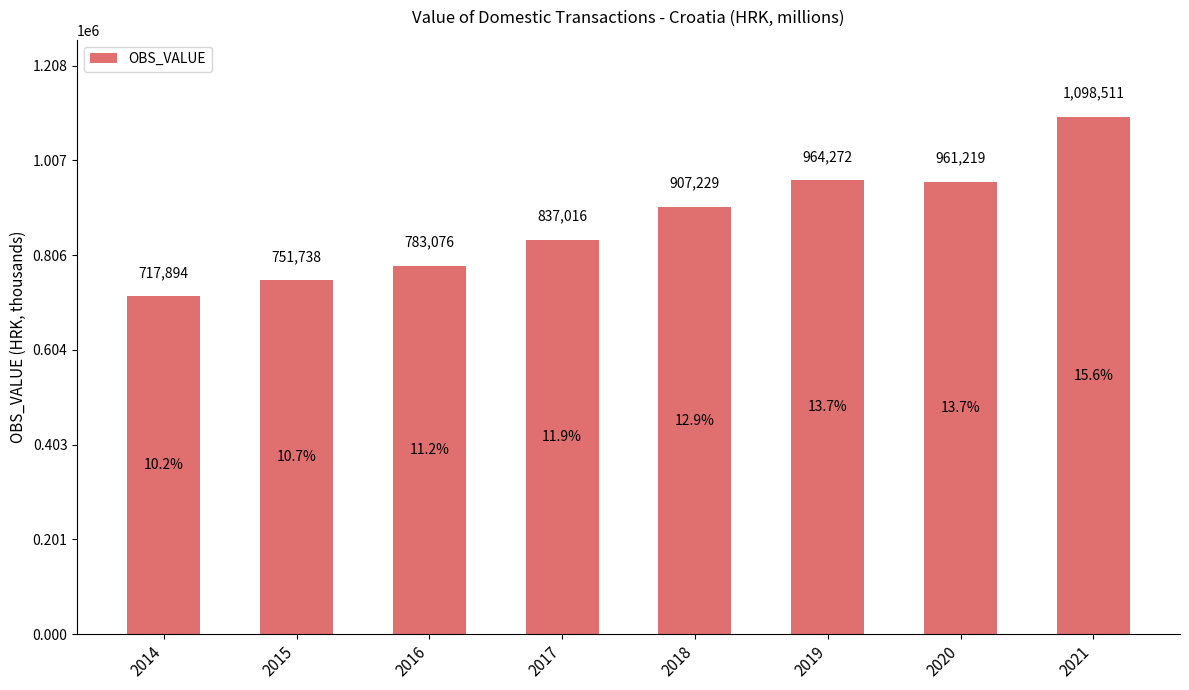

What is the sum of the values at 2018 and 2019?

1871501.2